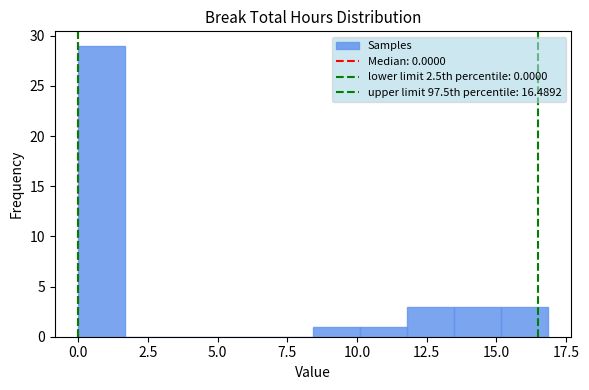

Read against the x-axis, roughly where is the centre of the tallest bar?

1.0